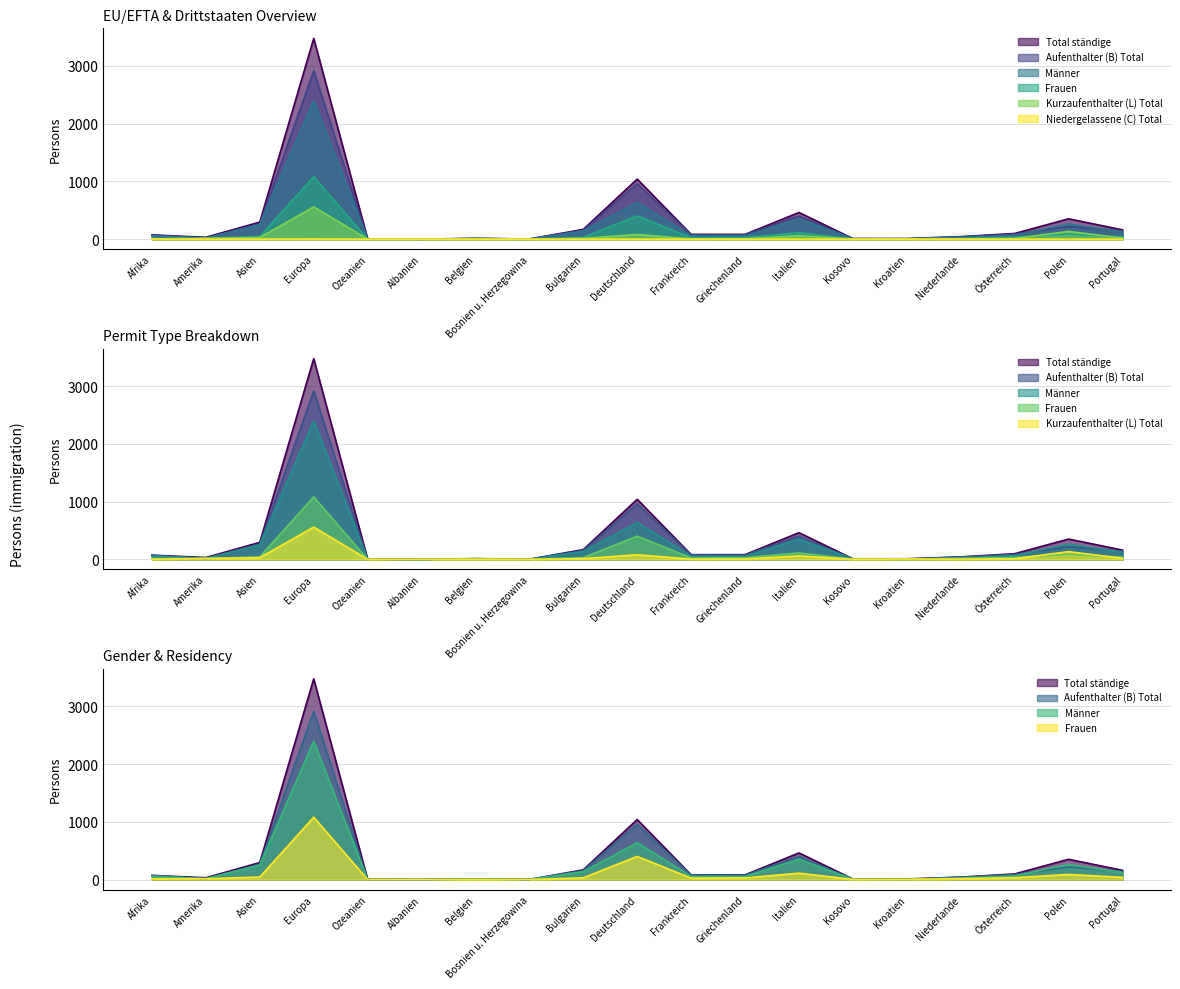

True or false: Aufenthalter (B) Total and Frauen cross at least once.

False